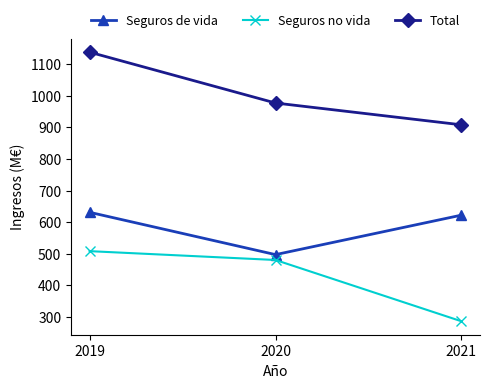

Reading left to right, extract all data points from this chart.

Seguros de vida: 2019=631	2020=497	2021=622
Seguros no vida: 2019=508	2020=480	2021=286
Total: 2019=1138	2020=977	2021=908